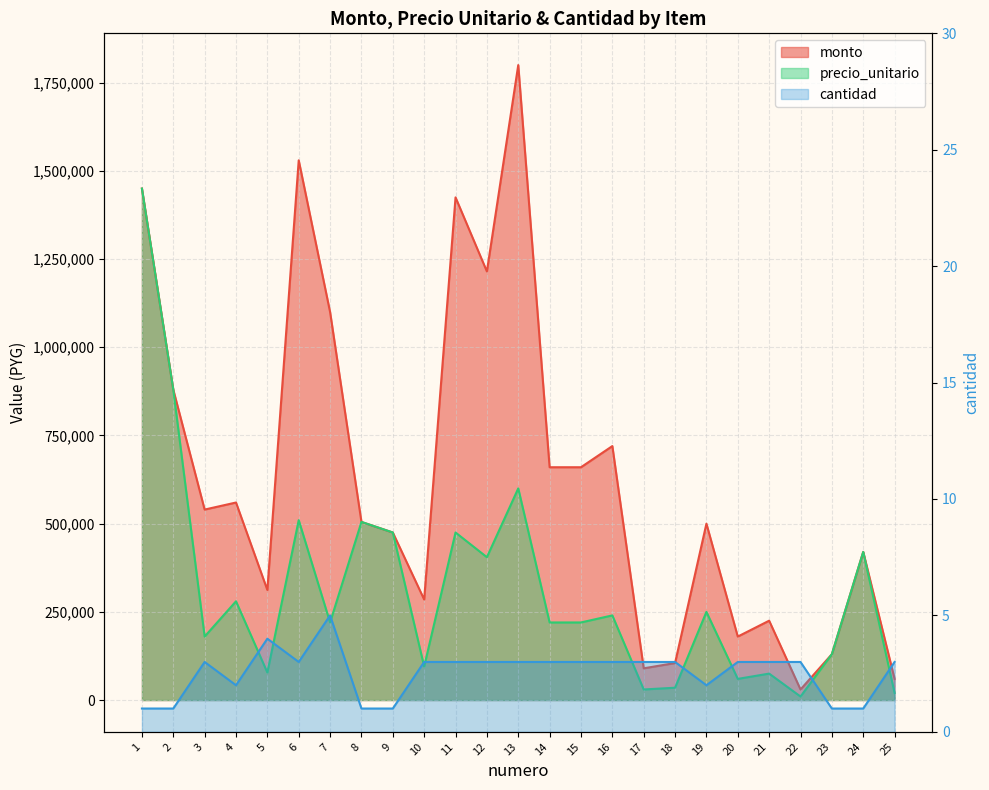

True or false: cantidad and monto intersect in this chart.

False